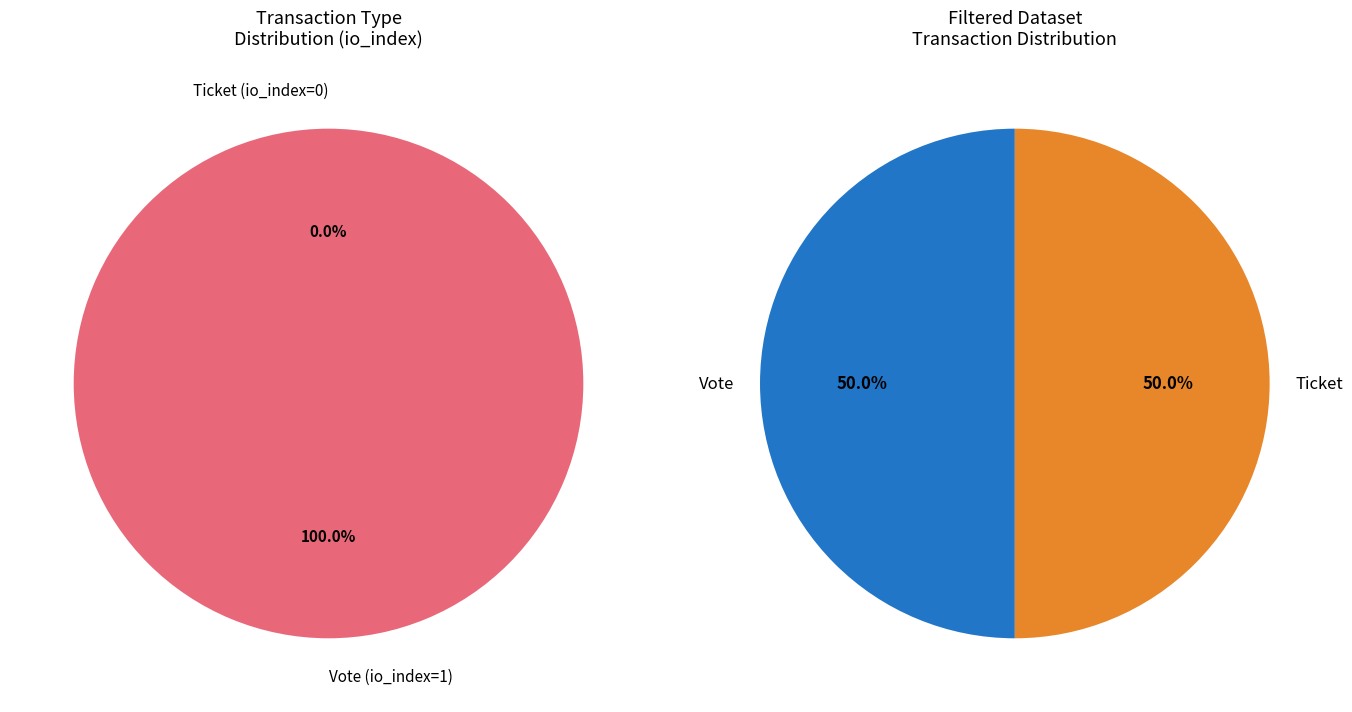

Does any single category account for the majority?

Yes